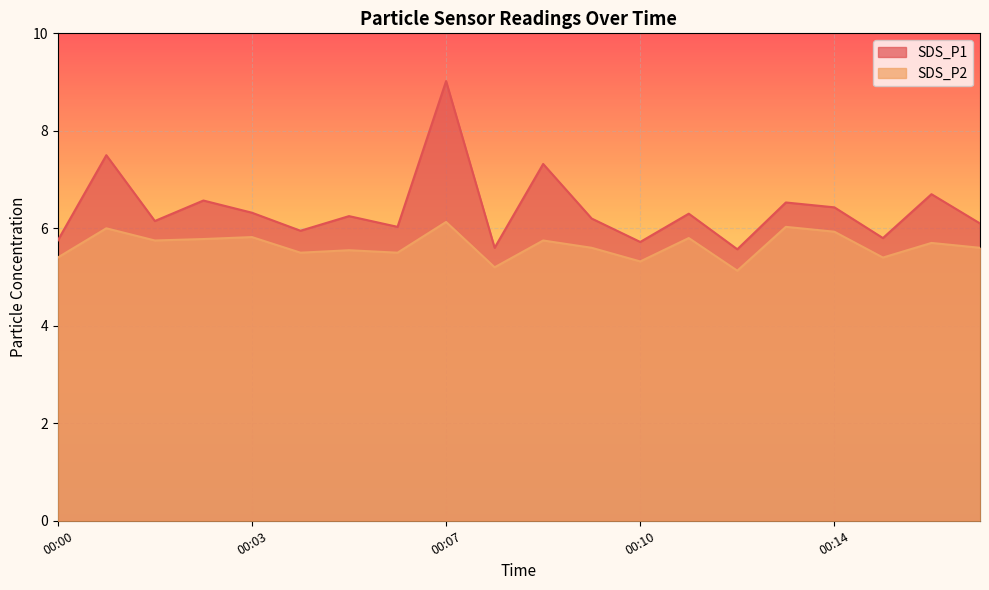

True or false: SDS_P2 and SDS_P1 cross at least once.

False